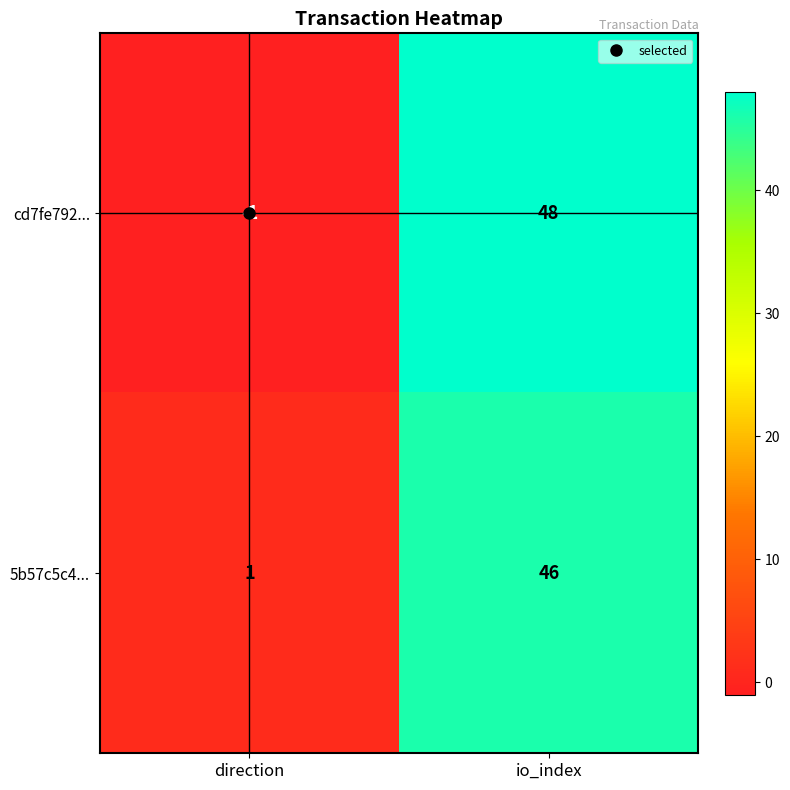

Where is 5b57c5c4... nearest to the value 23?

direction